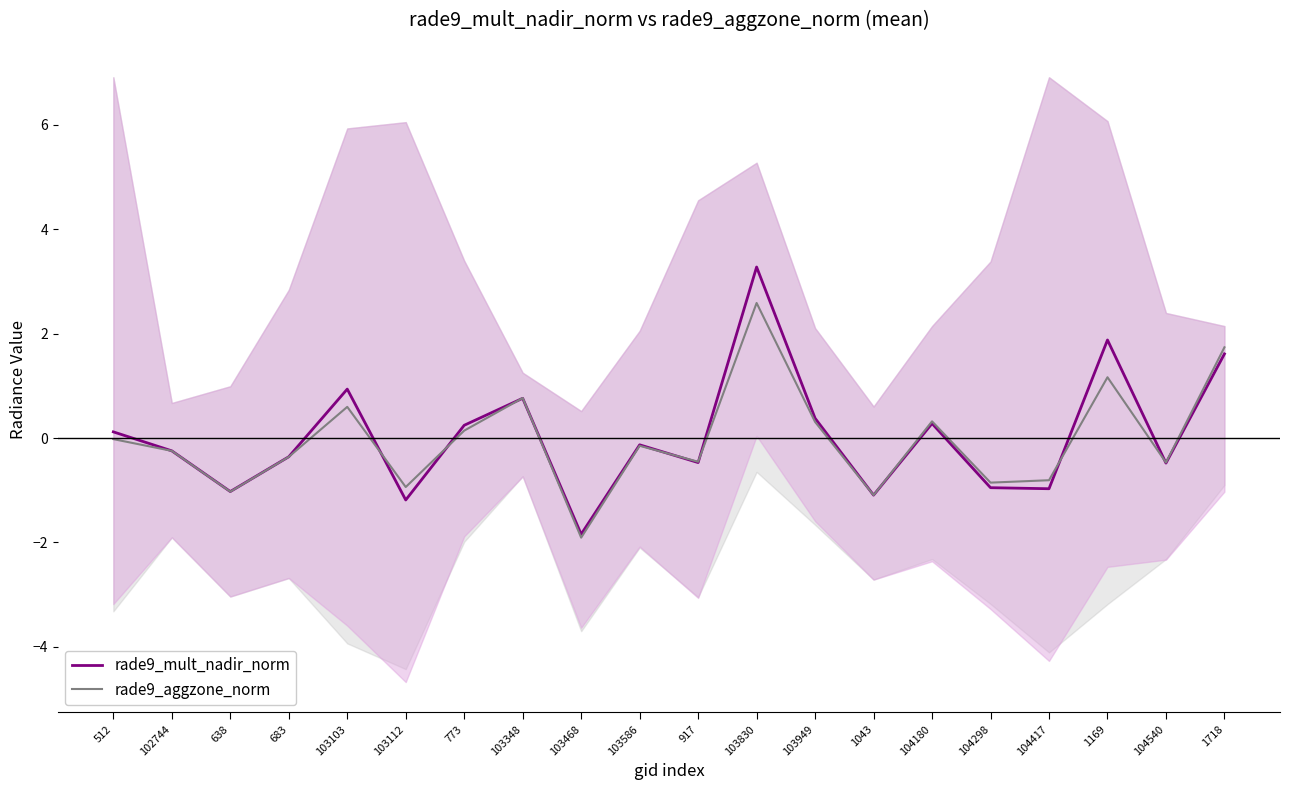

What are all the series names shown in the legend?

rade9_mult_nadir_norm, rade9_aggzone_norm